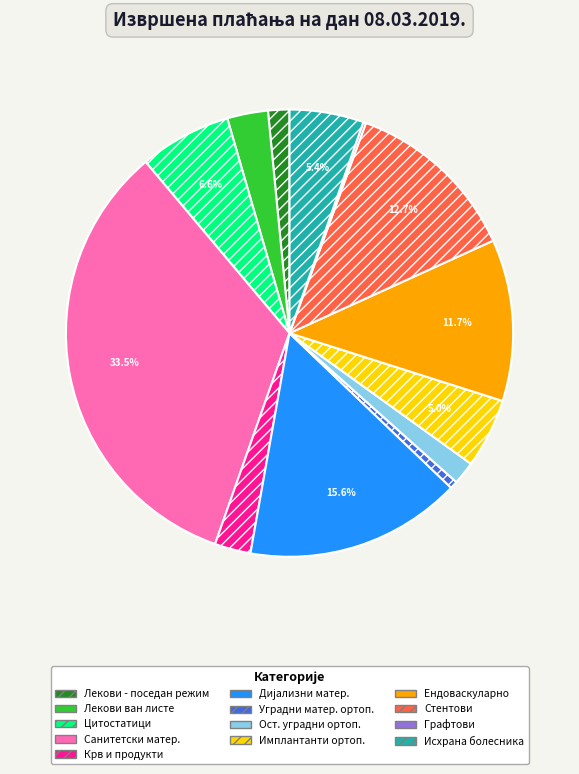

Do Лекови - поседан режим and Стентови together represent more than half of the pie?

No